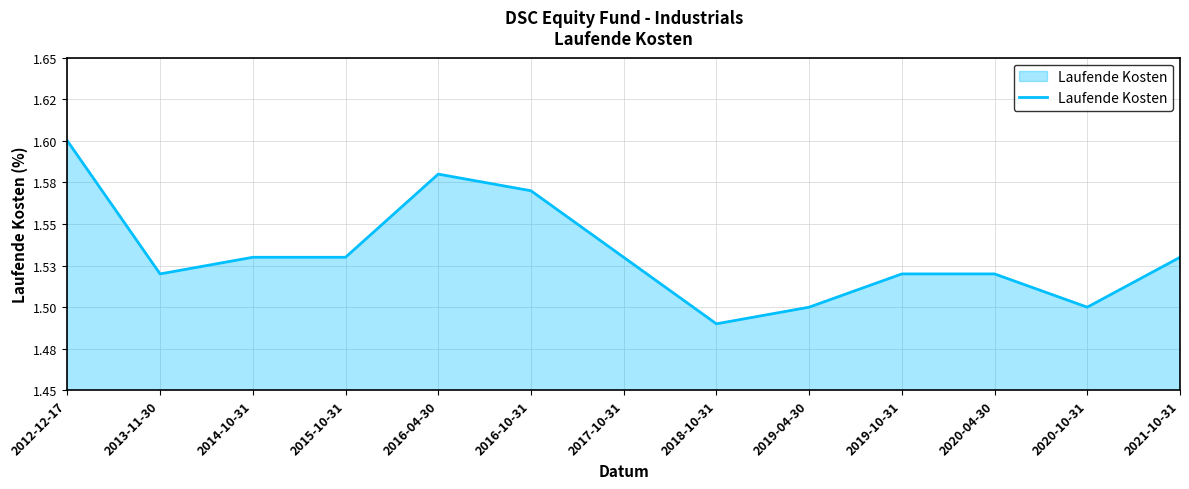

At which category does the data reach its first local peak?

2016-04-30